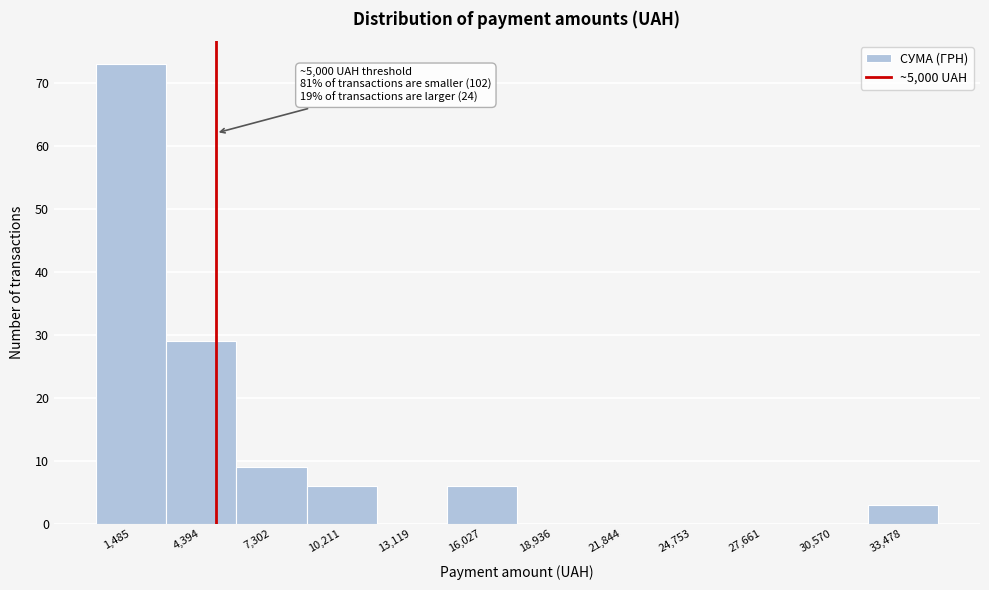

Over which range of the x-axis is the bar tallest?

0 to 3000